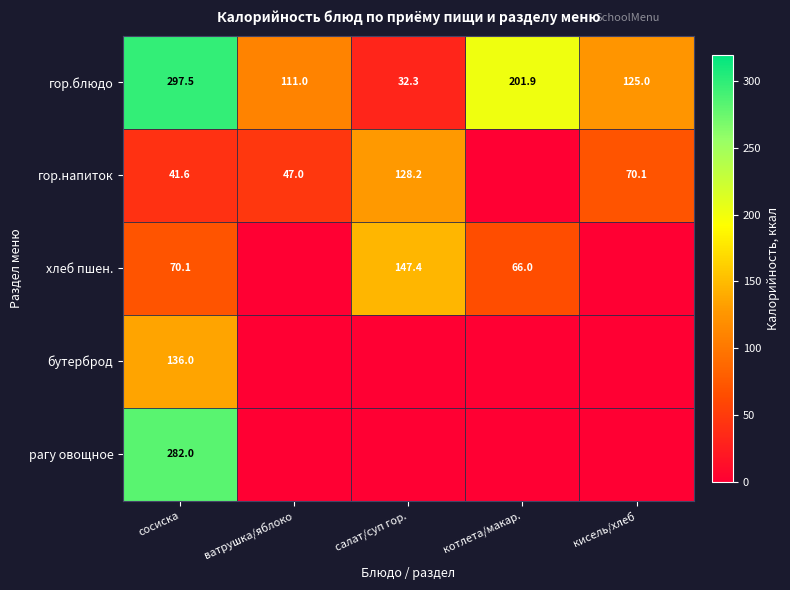

Rank the series at сосиска from lowest to highest value.

гор.напиток, хлеб пшен., бутерброд, рагу овощное, гор.блюдо